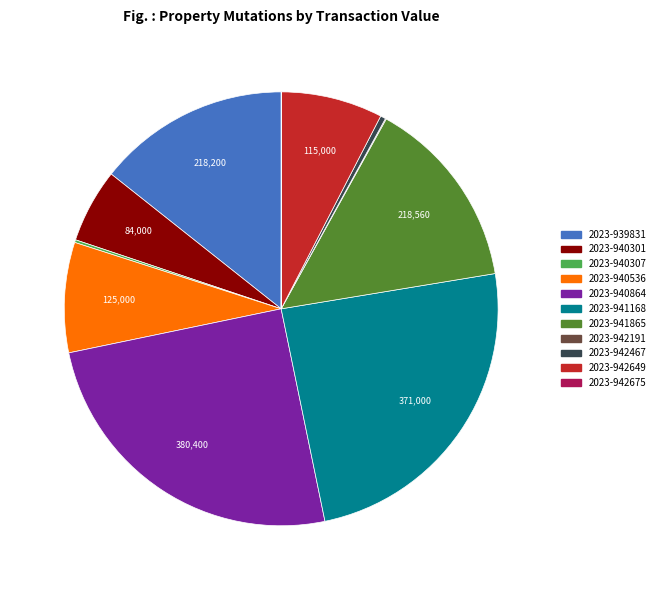

Is it true that 2023-939831 is 14% of the pie?

True